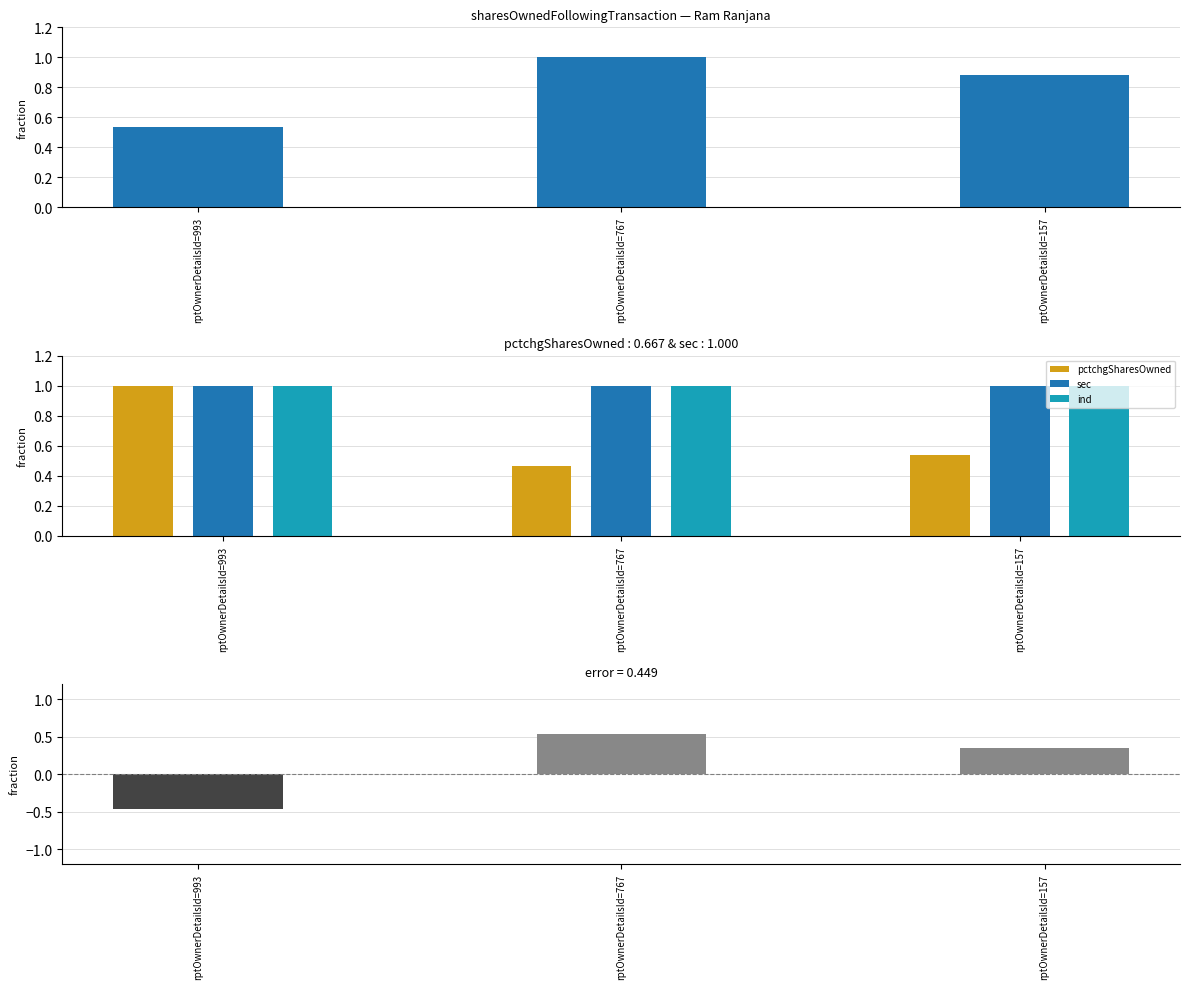

Are the bars grouped side by side (vs. stacked)?

Yes